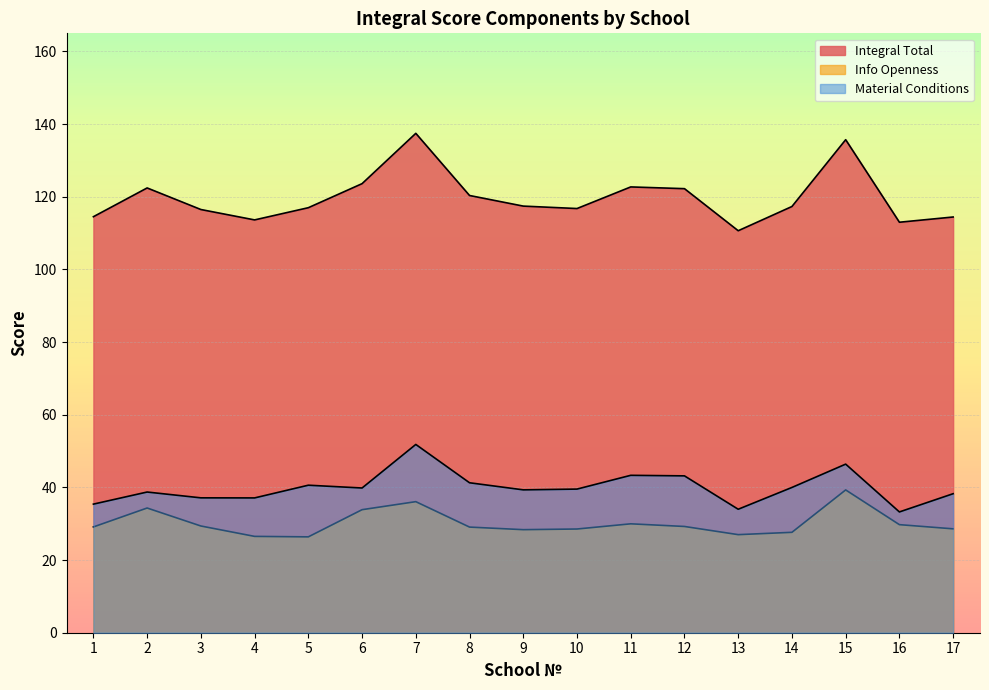

How many data points in Info Openness are above 29?

10